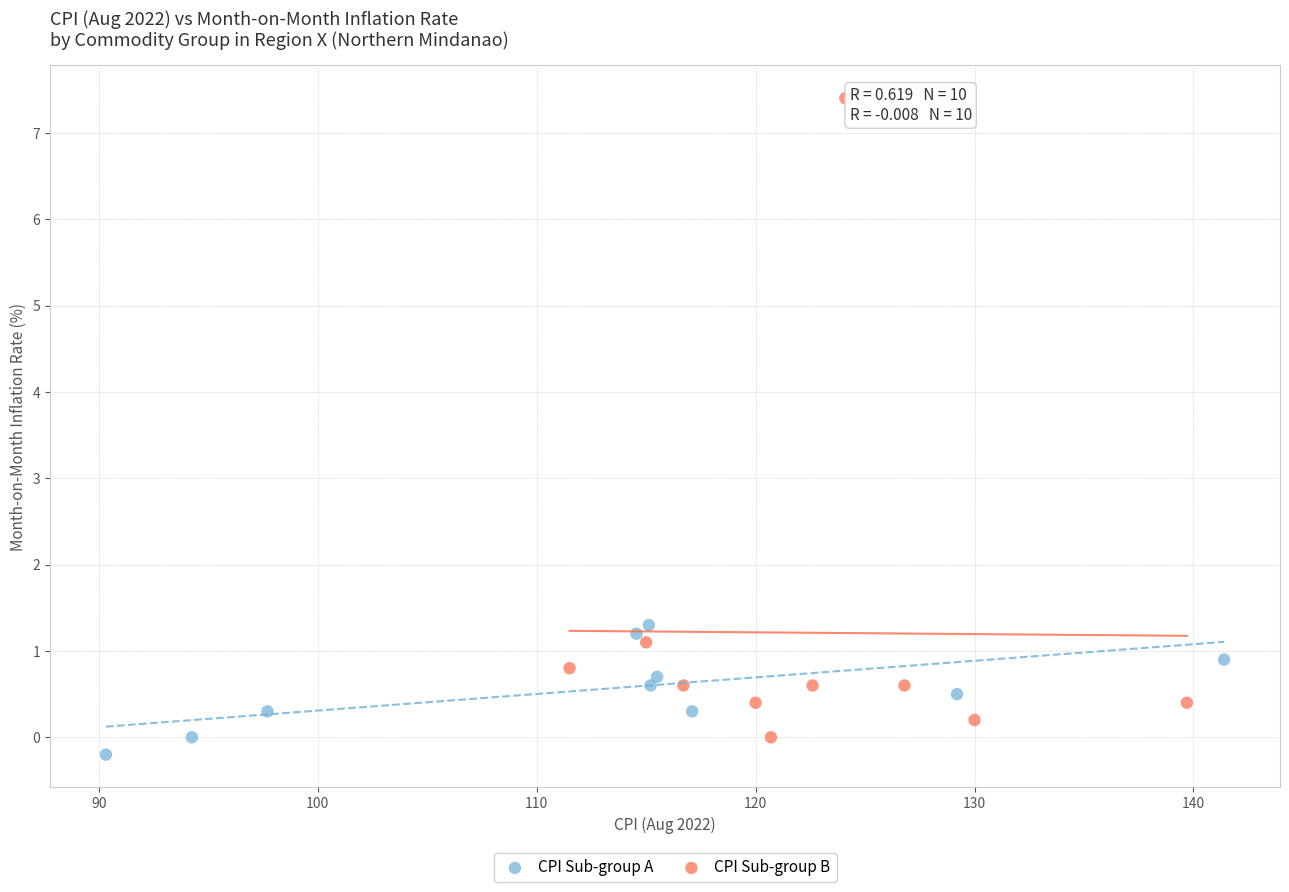

Which series has the largest Y range (max minus min)?

CPI Sub-group B